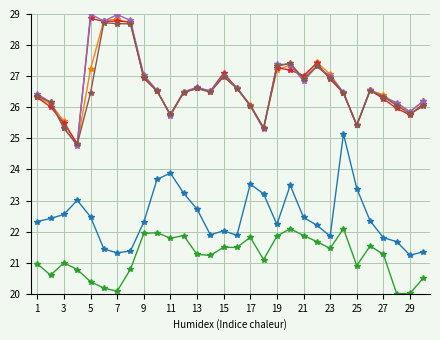

What is the greatest value displayed?

29.0